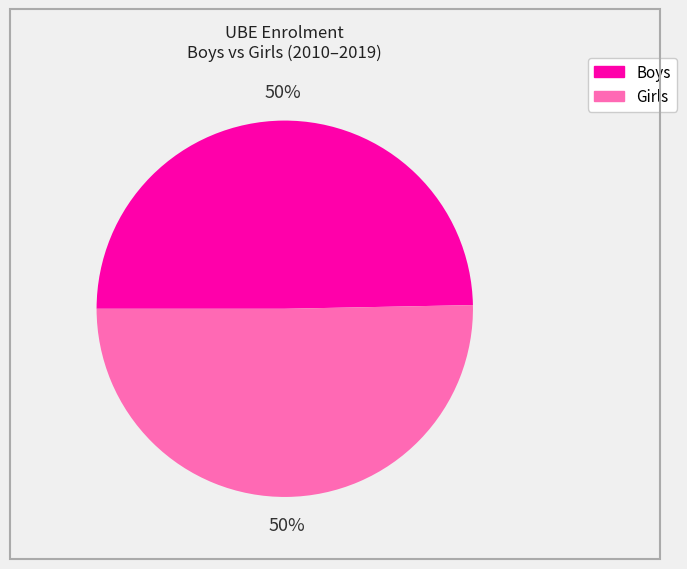

Does any single category account for the majority?

No